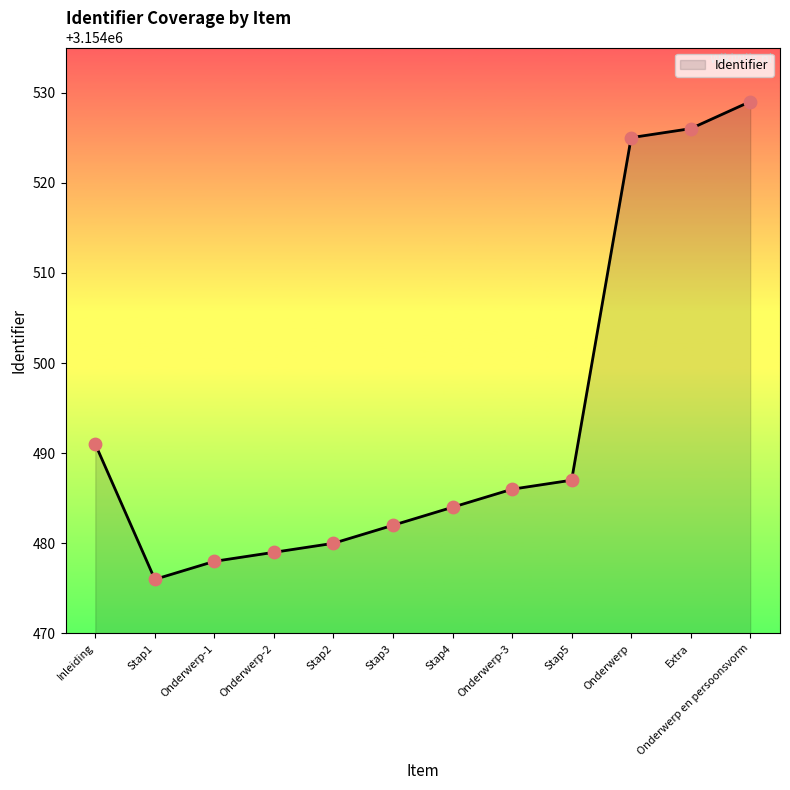

What is the change in value from Onderwerp-2 to Stap5?

+8